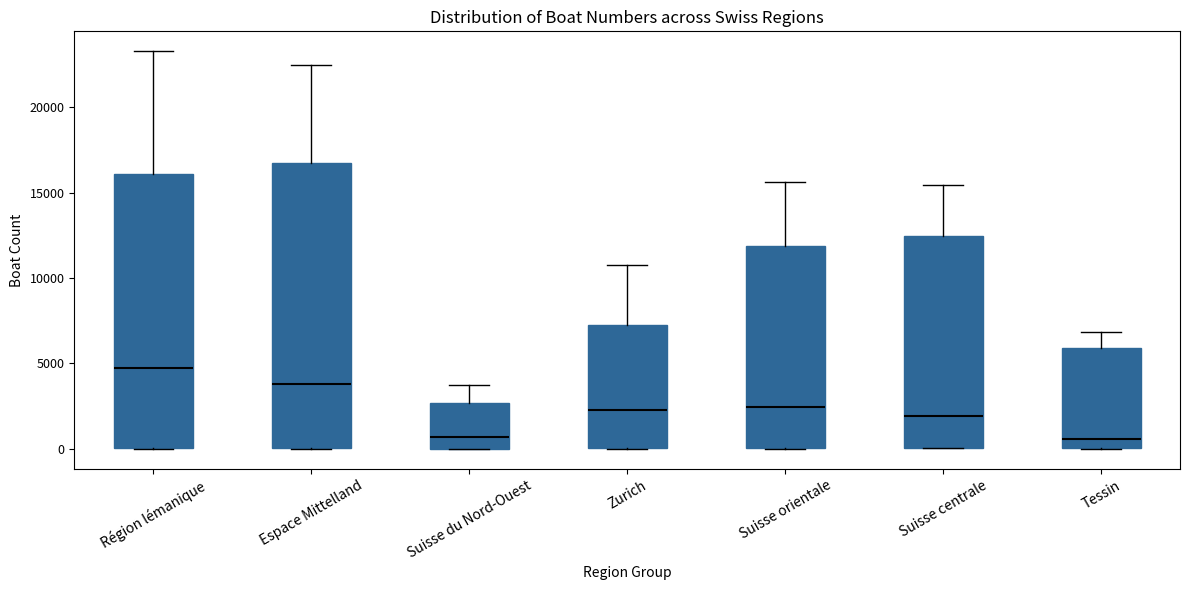

Where does the upper whisker of the box for Suisse orientale end on the y-axis? The values are not printed on the chart, so give them approximately, as read against the axis.

15500